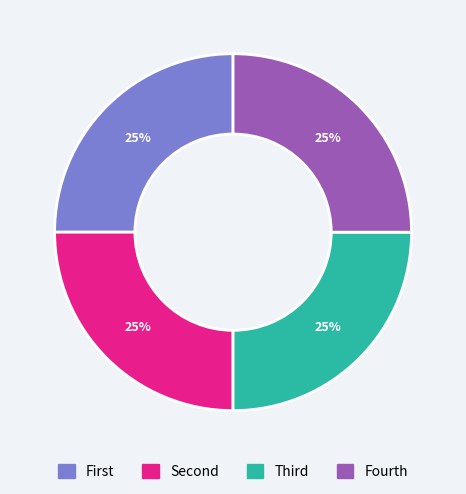

To the nearest percent, what is the average slice percentage?

25%